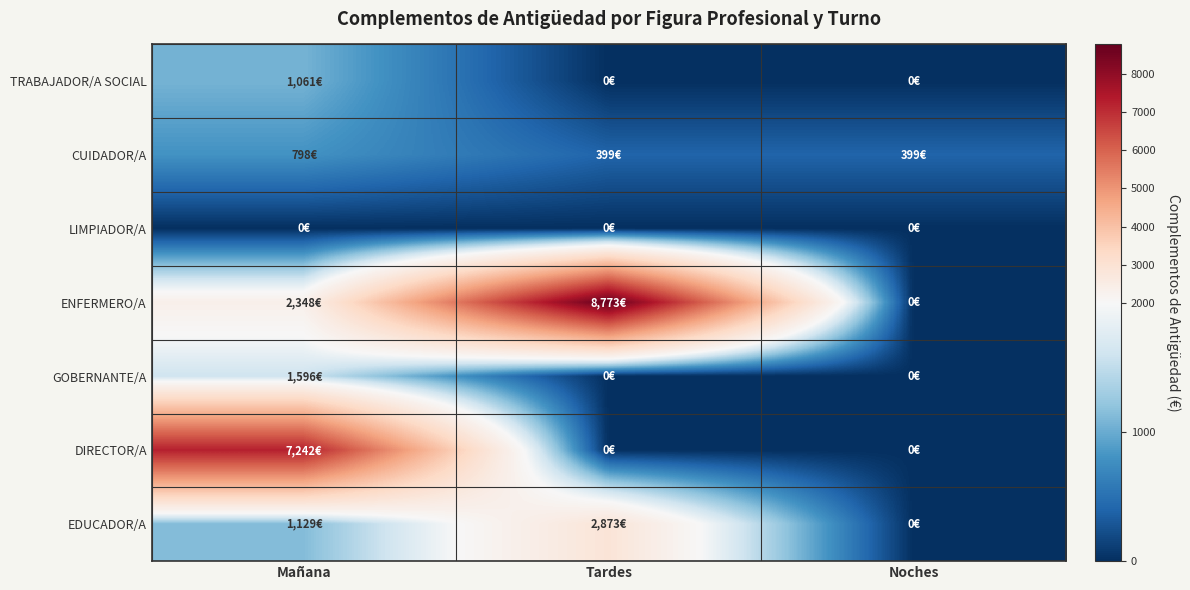

Which series has the widest spread of values?

ENFERMERO/A